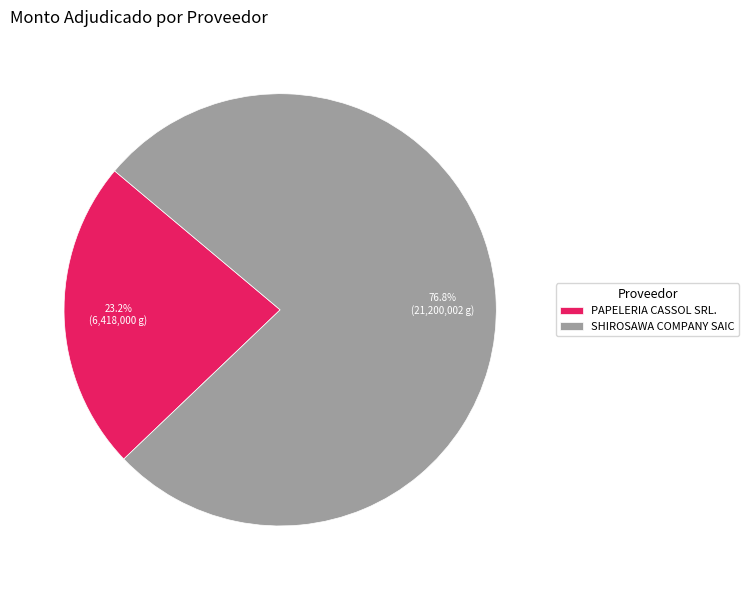

What is the total percentage of SHIROSAWA COMPANY SAIC and PAPELERIA CASSOL SRL.?

100.0%